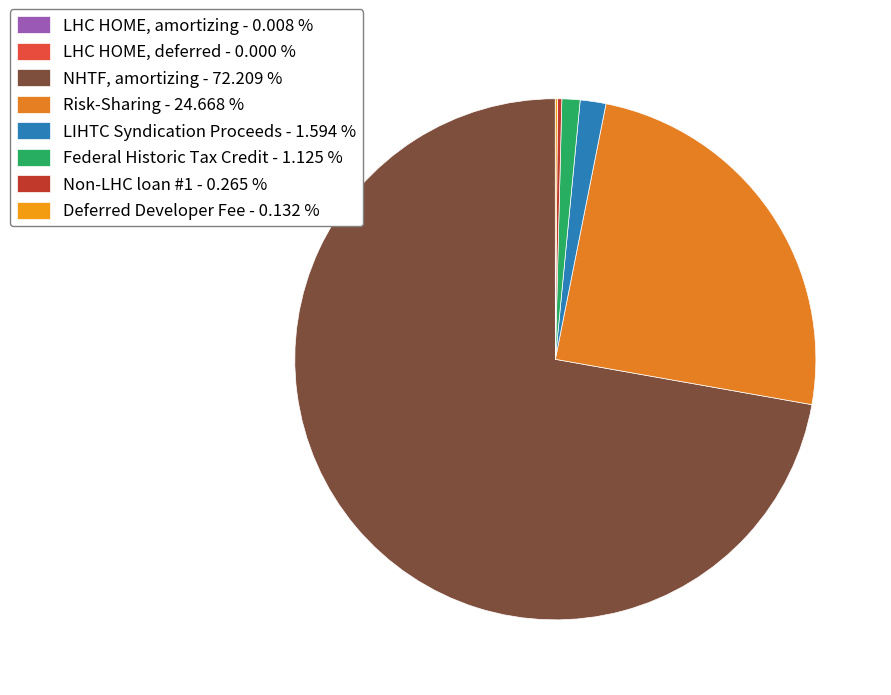

What is the largest slice in the pie chart?

NHTF, amortizing - 72.209 %